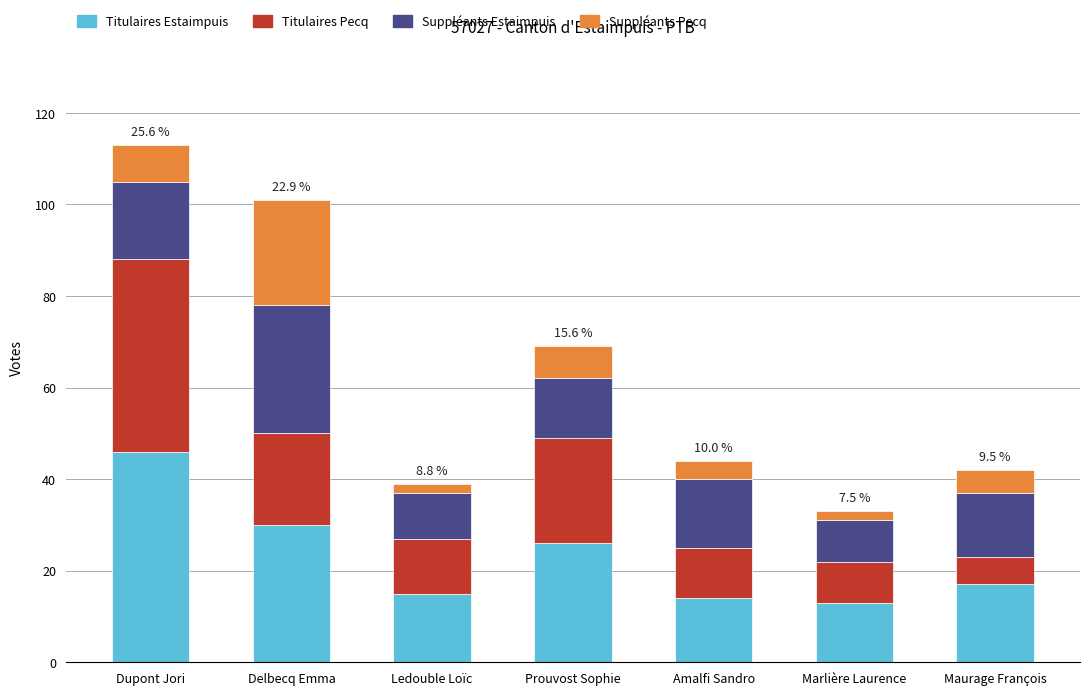

What is the average value of the Titulaires Estaimpuis series?

23